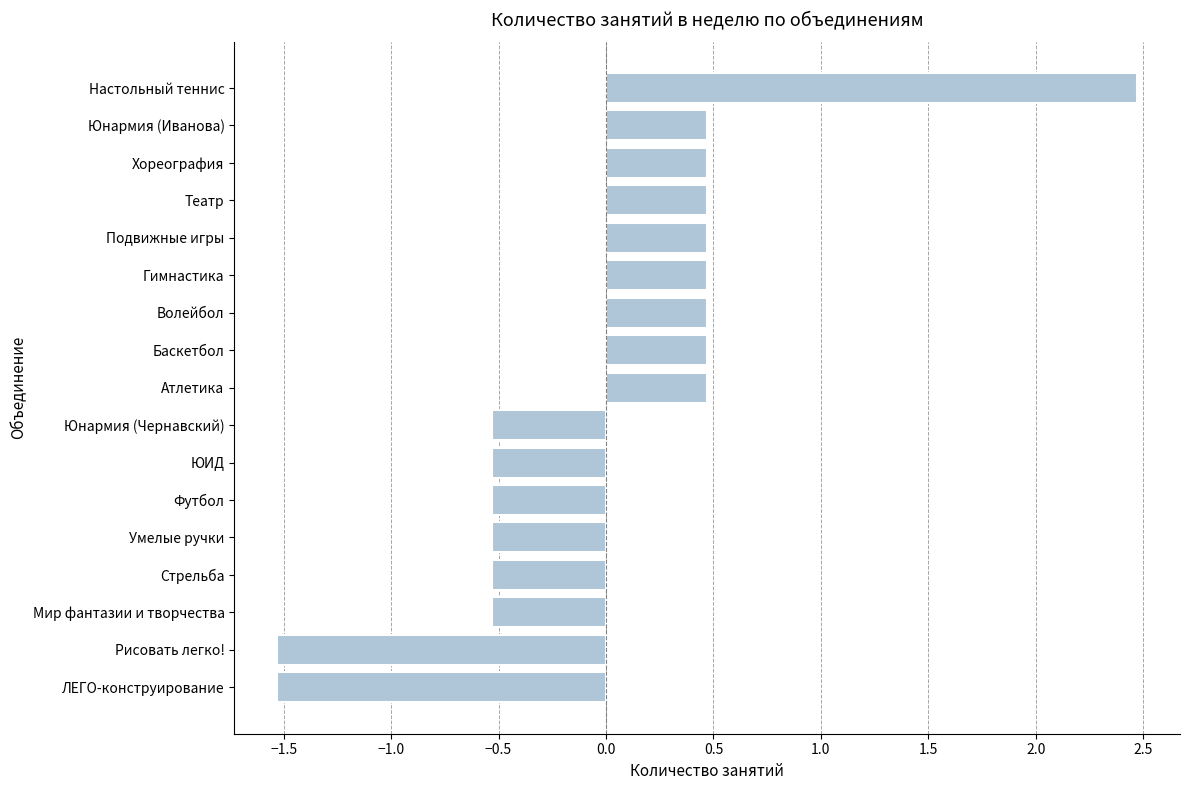

What is the minimum value shown in the chart?

-1.5